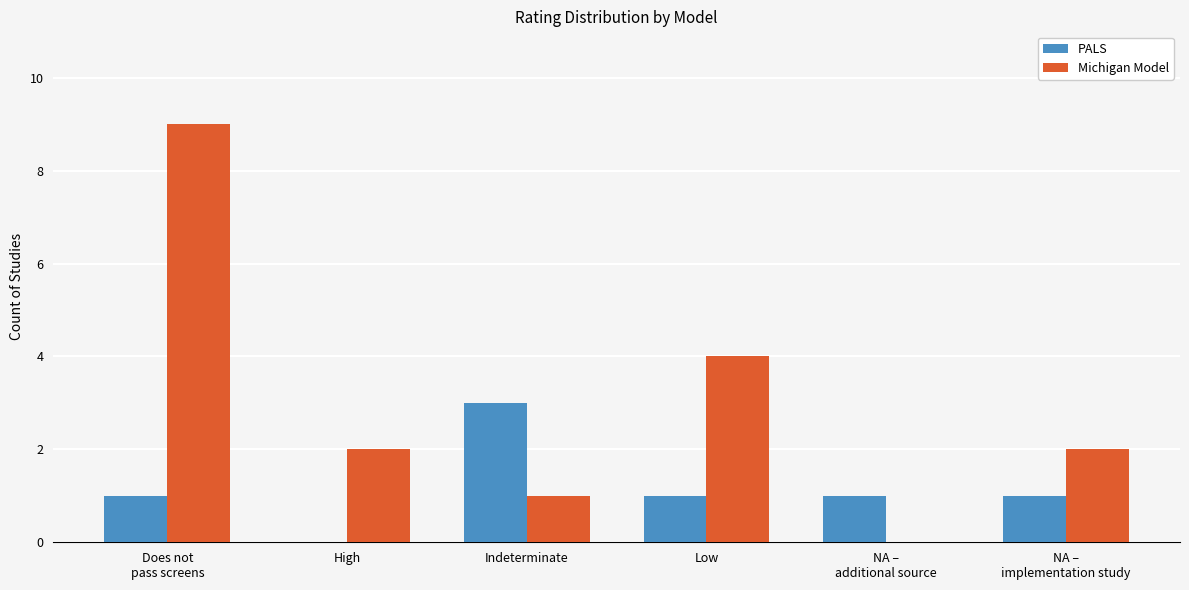

Between Indeterminate and Low, which series saw the biggest shift?

Michigan Model